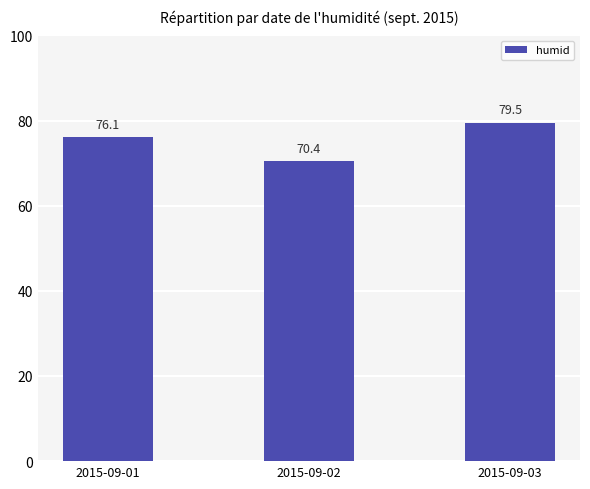

Does the chart contain any negative values?

No